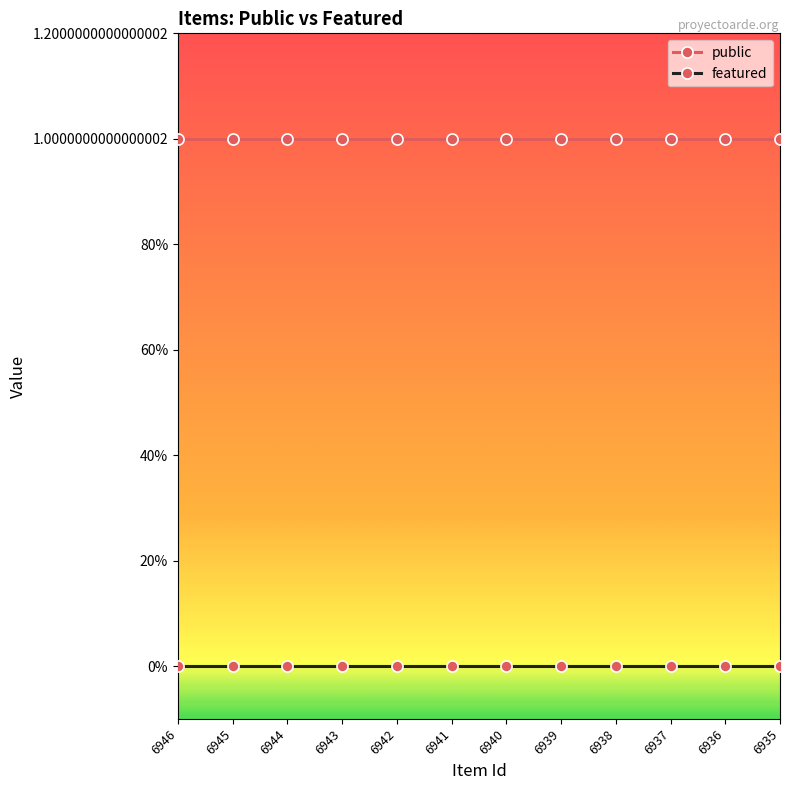

What are all the series names shown in the legend?

public, featured